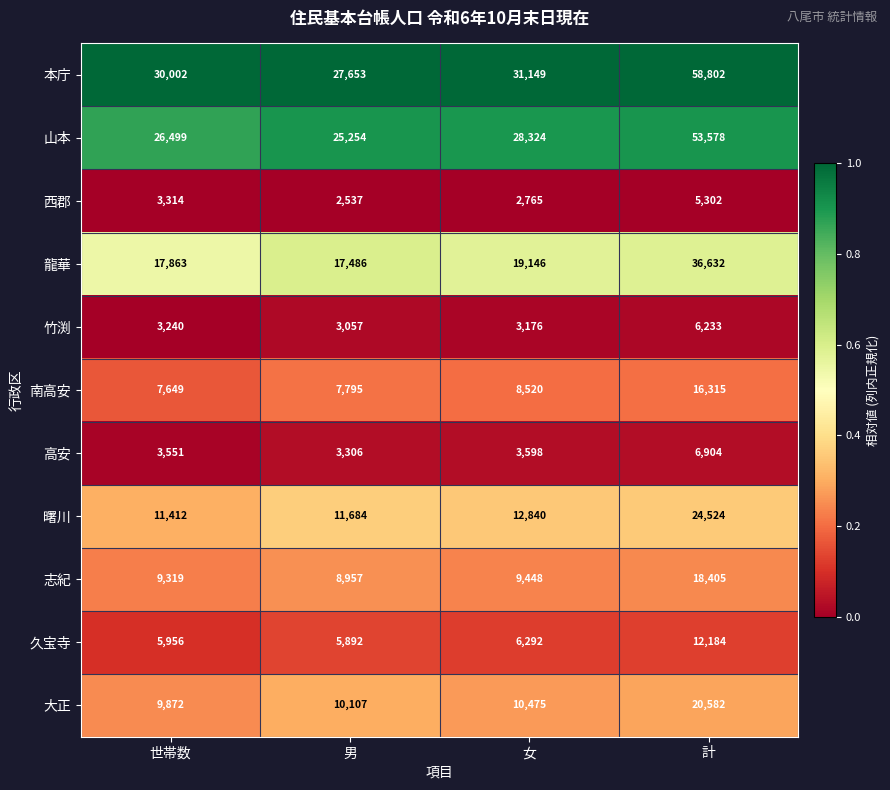

What is the total value across all series at 男?

123728